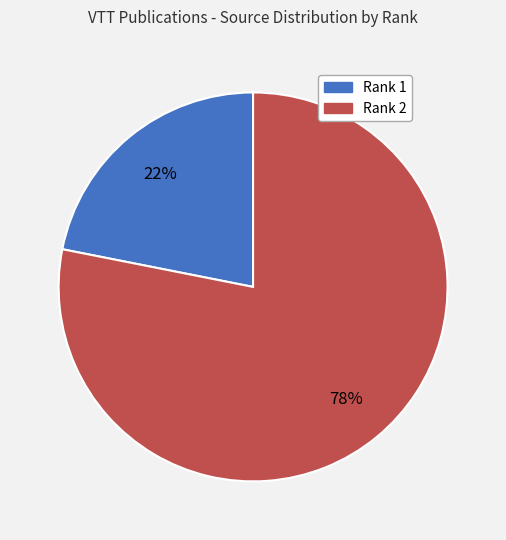

Does any single category account for the majority?

Yes